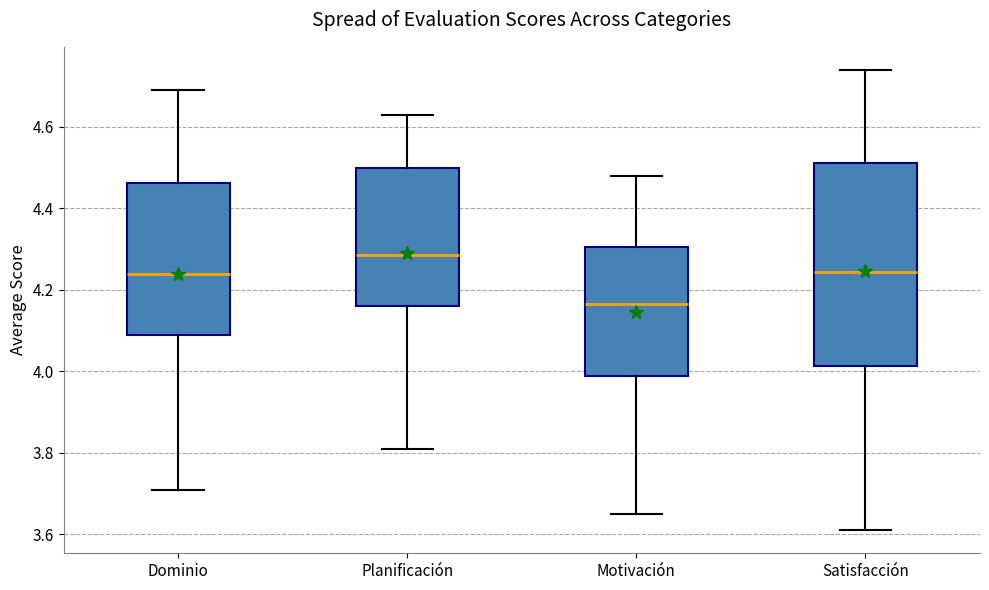

Where does the lower whisker of the box for Satisfacción end on the y-axis? The values are not printed on the chart, so give them approximately, as read against the axis.

3.62